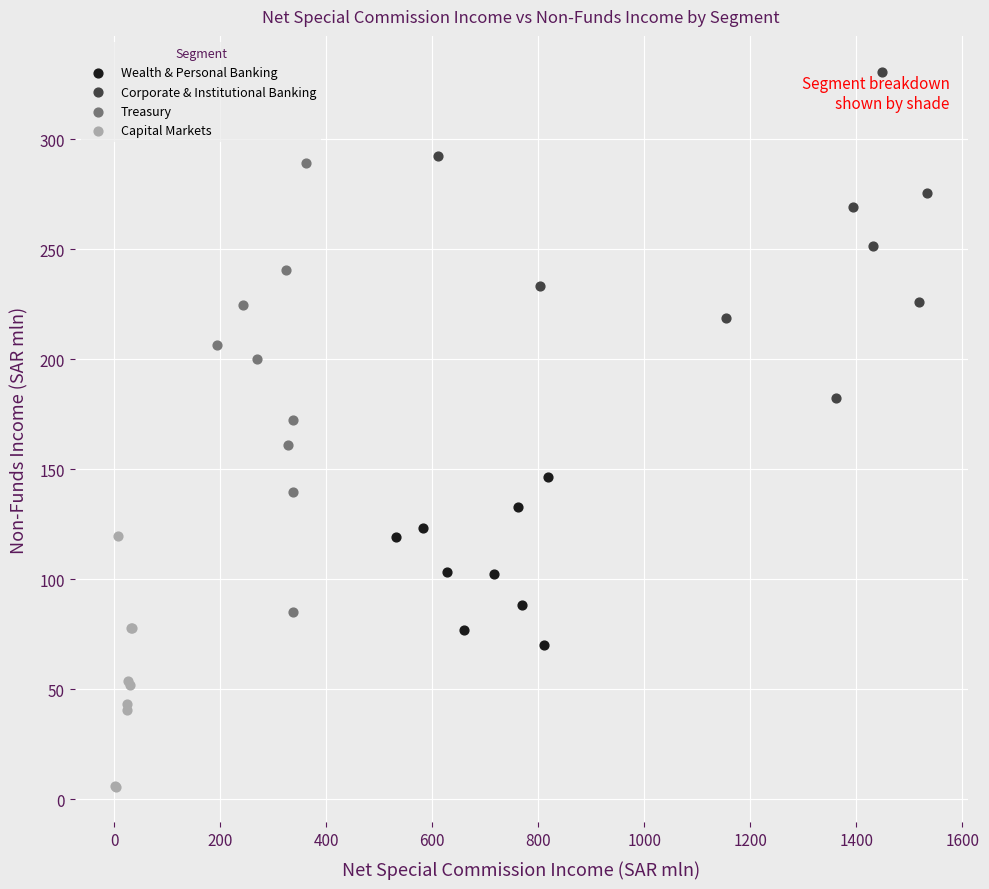

Which series reaches the minimum Y coordinate?

Capital Markets